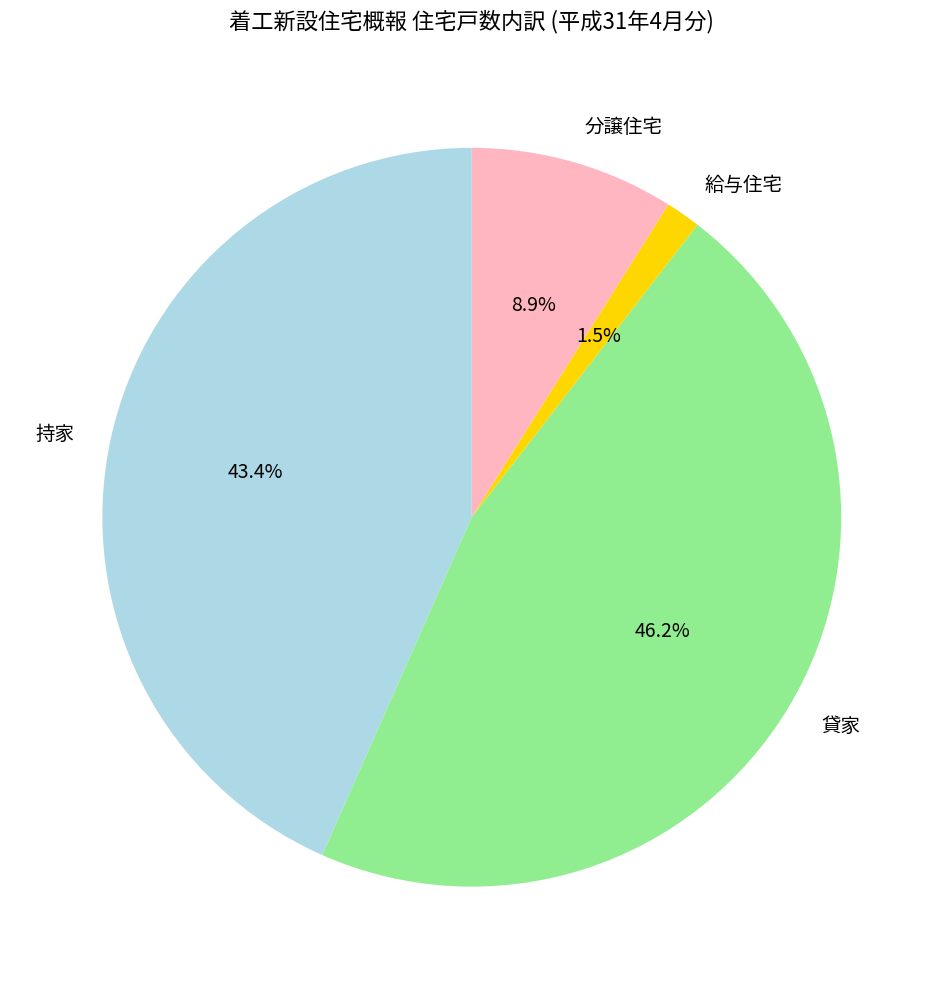

What percentage is NOT represented by 分譲住宅?

91.1%